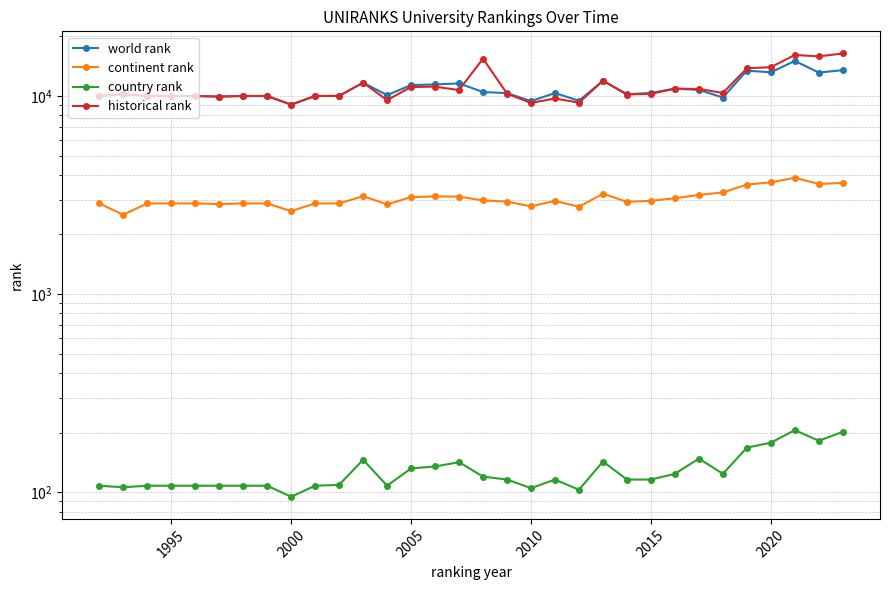

In country rank, how many points are lower than both neighbors (excluding endpoints)?

7